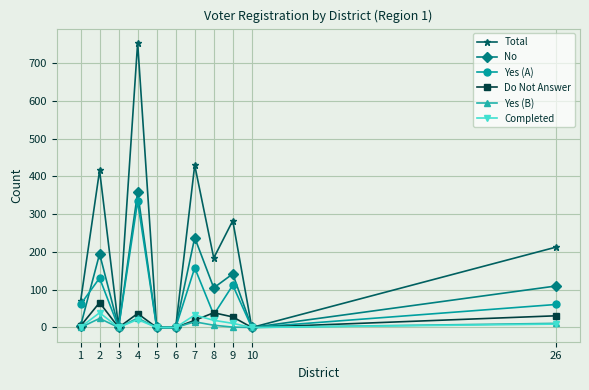

True or false: Yes (A) has more than 1 points higher than both neighbors.

True